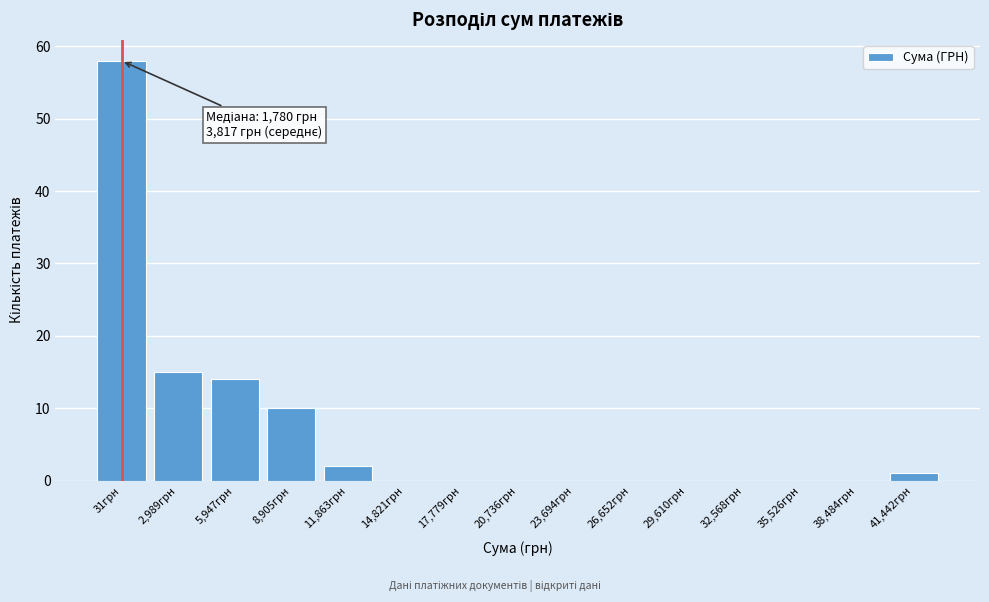

Reading left to right, what are all the values shown in this chart?

31грн=58	2,989грн=15	5,947грн=14	8,905грн=10	11,863грн=2	14,821грн=0	17,779грн=0	20,736грн=0	23,694грн=0	26,652грн=0	29,610грн=0	32,568грн=0	35,526грн=0	38,484грн=0	41,442грн=1